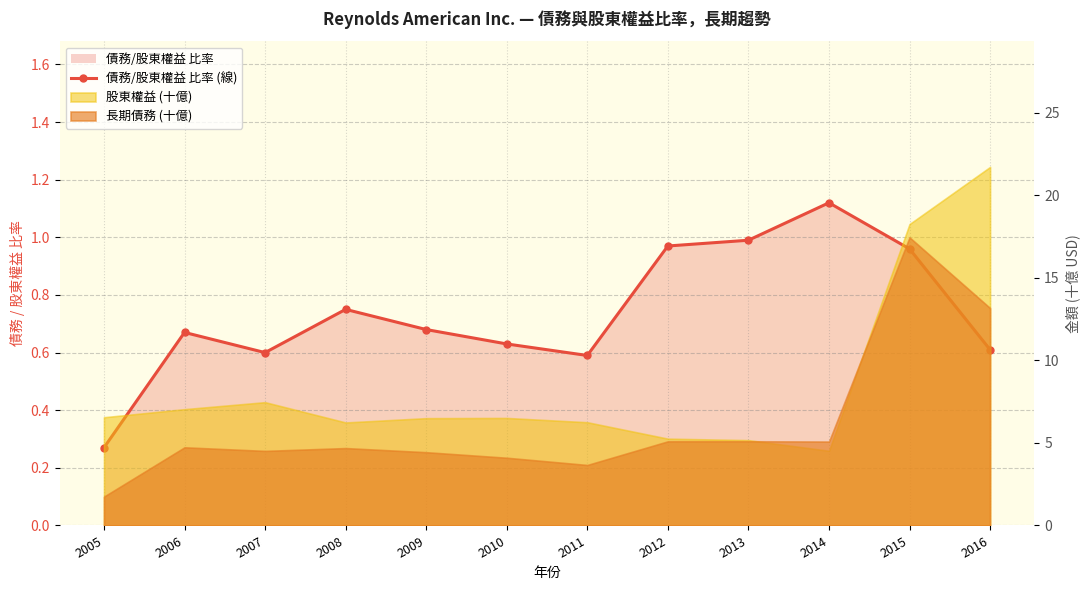

Is it true that the value at 2012 is 1.6?

False